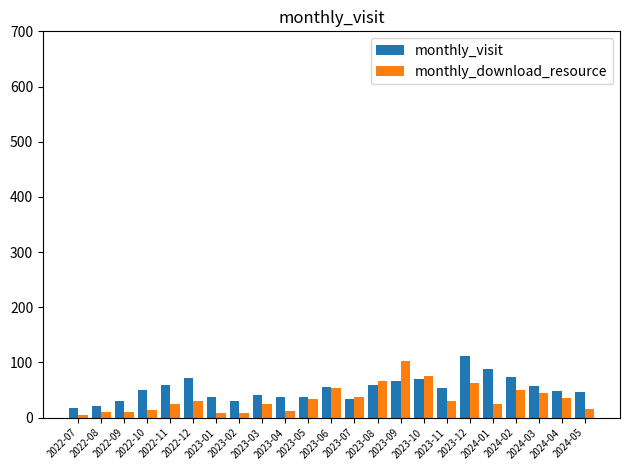

What is the label of the 21st bar from the right?

2022-09